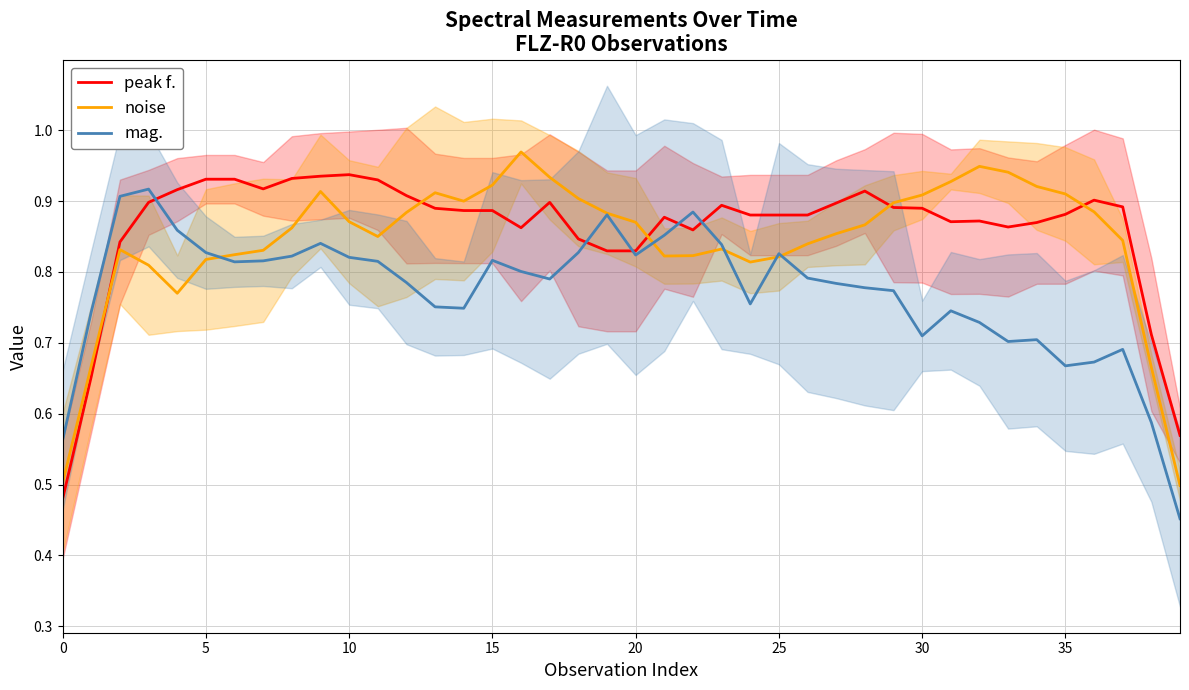

Does the chart display data point markers on the line(s)?

No